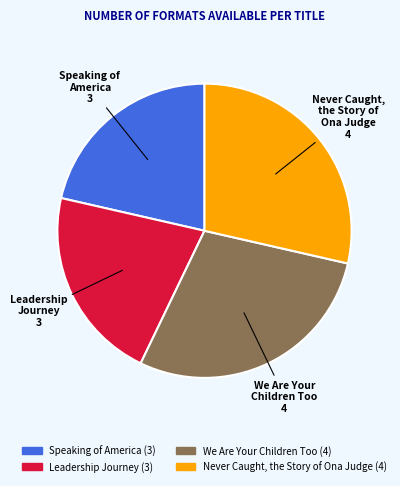

Is Leadership Journey the majority of the pie?

No